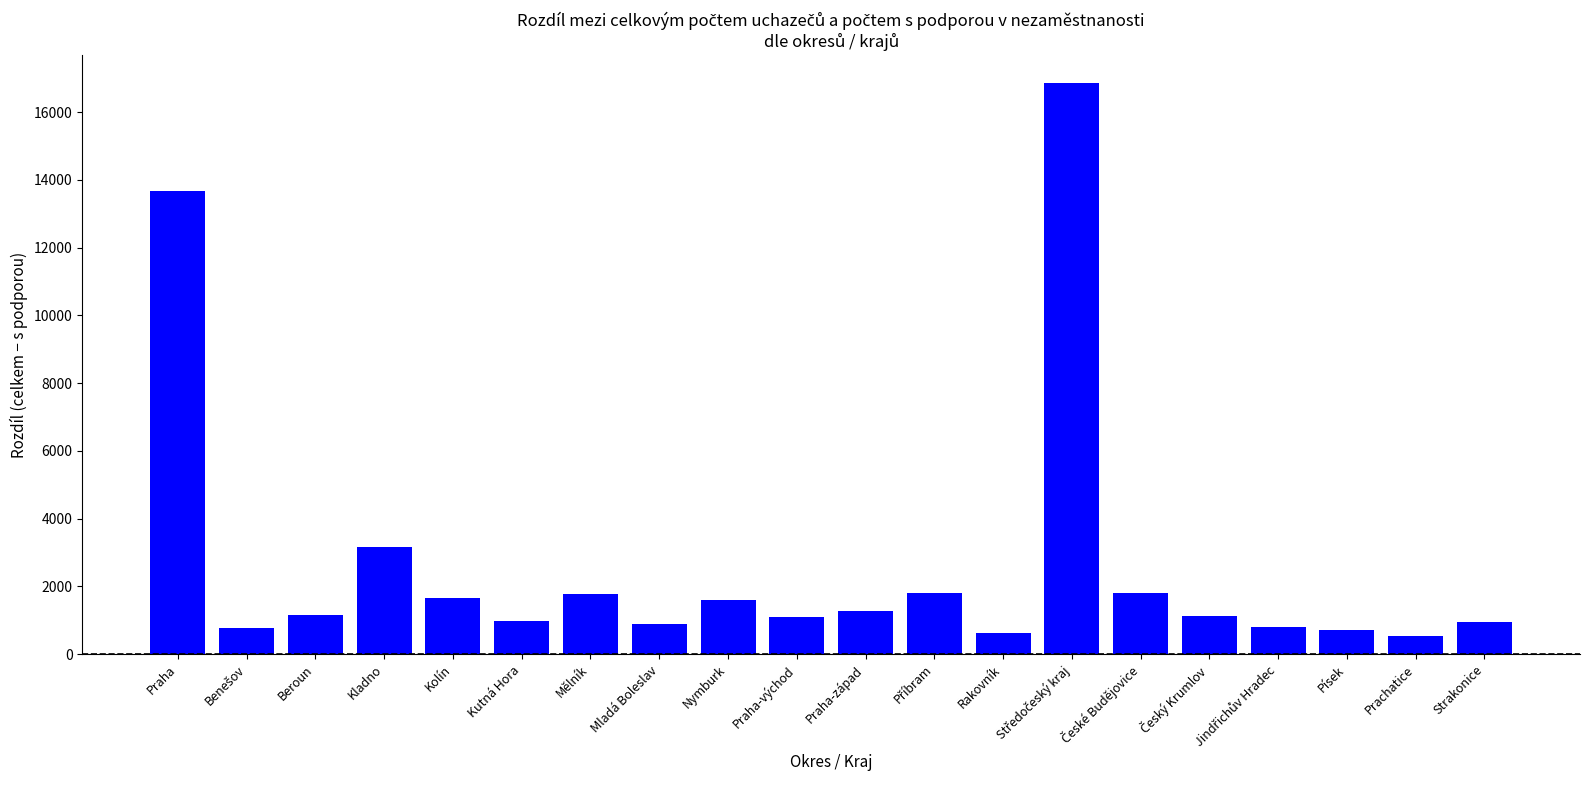

Is it true that the value at Praha is 7048?

False